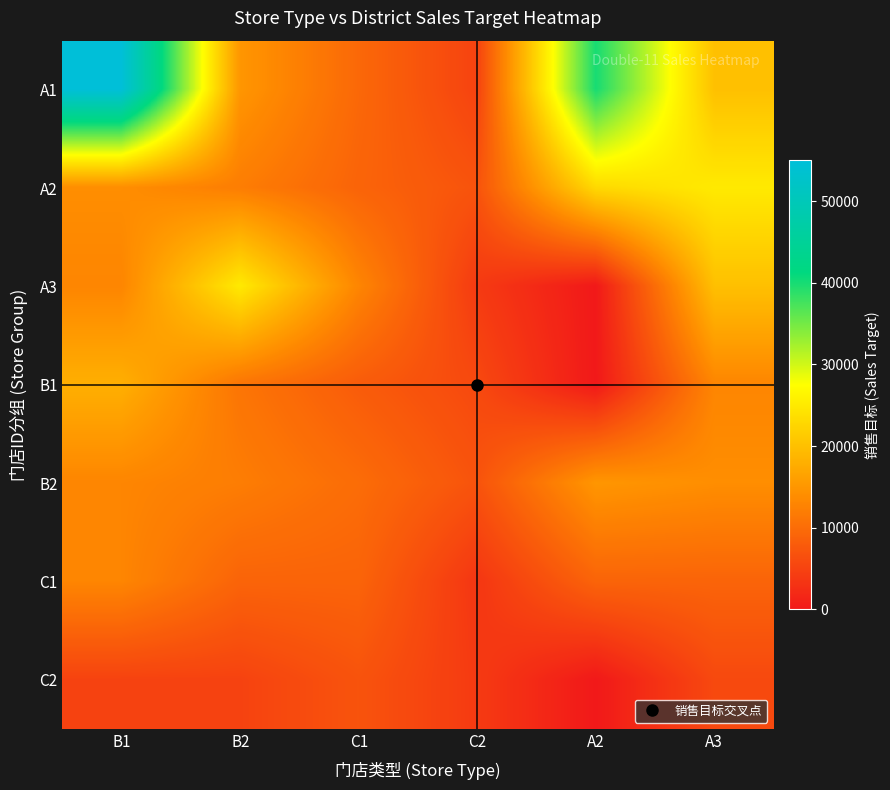

Reading left to right, transcribe all the data shown in this chart.

A1: B1=55000	B2=15000	C1=9500	C2=5000	A2=40000	A3=20000
A2: B1=14000	B2=12000	C1=9000	C2=7000	A2=23000	A3=25000
A3: B1=13000	B2=25000	C1=13000	C2=4000	A2=0	A3=20000
B1: B1=18000	B2=11000	C1=8000	C2=5750	A2=0	A3=13000
B2: B1=13000	B2=12000	C1=10000	C2=7000	A2=15000	A3=14000
C1: B1=13000	B2=9000	C1=9000	C2=3500	A2=9000	A3=9000
C2: B1=5000	B2=5000	C1=7000	C2=4000	A2=0	A3=5750